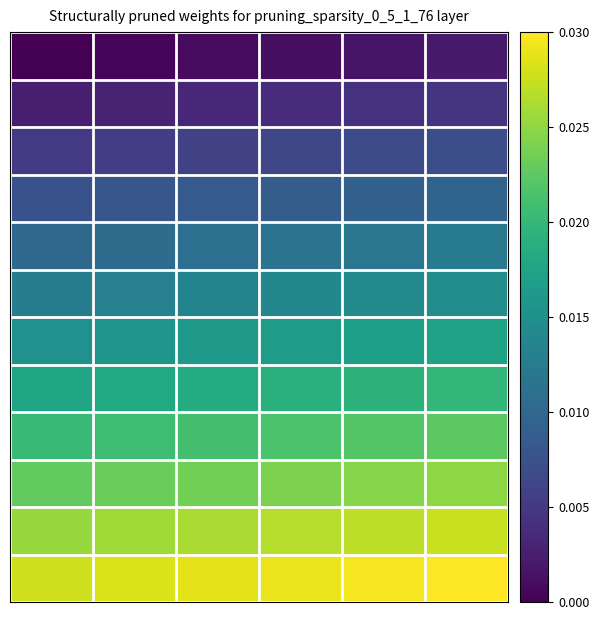

At which category does the chart reach its peak across all series?

5